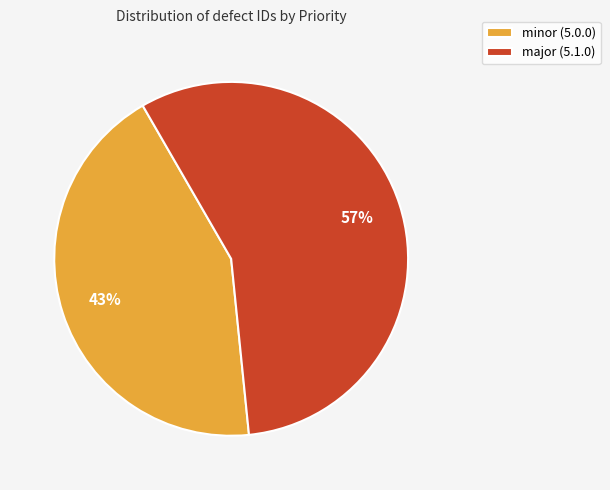

Count the number of slices in the pie.

2